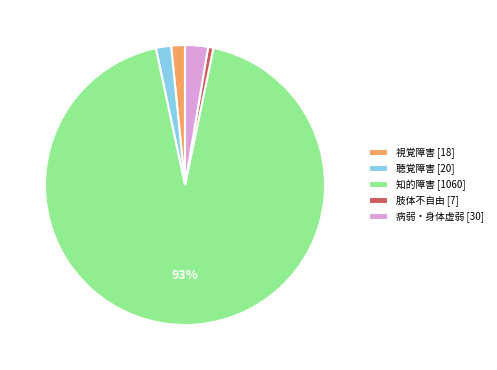

To the nearest percent, what is the average slice percentage?

20%